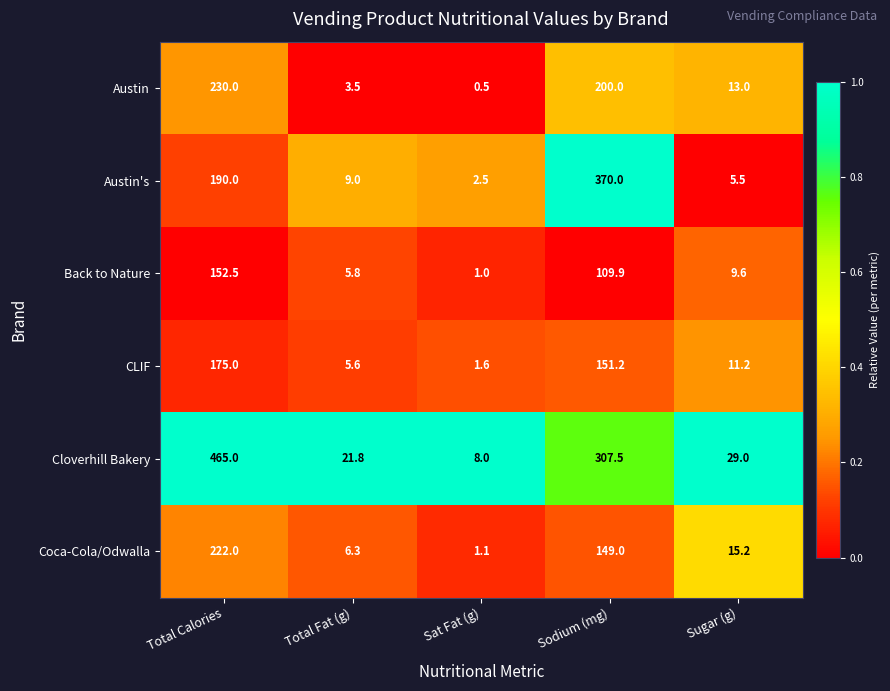

What is the average value of the Cloverhill Bakery series?

166.3